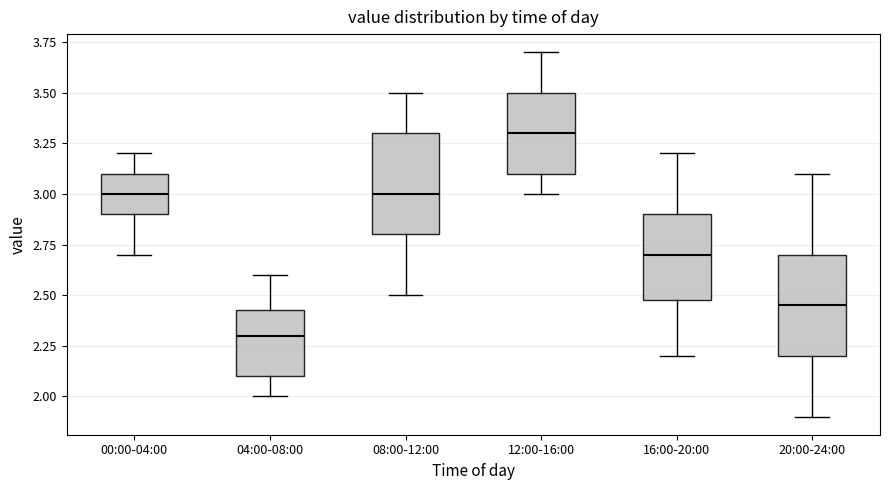

Reading left to right, transcribe this box plot: for each box, give where its median line is, the range the box spans, and where its two whiskers end, as read against the y-axis. The values are not printed on the chart, so give them approximately, as read against the axis.

00:00-04:00: median 3.00, box 2.90 to 3.10, whiskers 2.70 to 3.20
04:00-08:00: median 2.30, box 2.10 to 2.45, whiskers 2.00 to 2.60
08:00-12:00: median 3.00, box 2.80 to 3.30, whiskers 2.50 to 3.50
12:00-16:00: median 3.30, box 3.10 to 3.50, whiskers 3.00 to 3.70
16:00-20:00: median 2.70, box 2.50 to 2.90, whiskers 2.20 to 3.20
20:00-24:00: median 2.45, box 2.20 to 2.70, whiskers 1.90 to 3.10